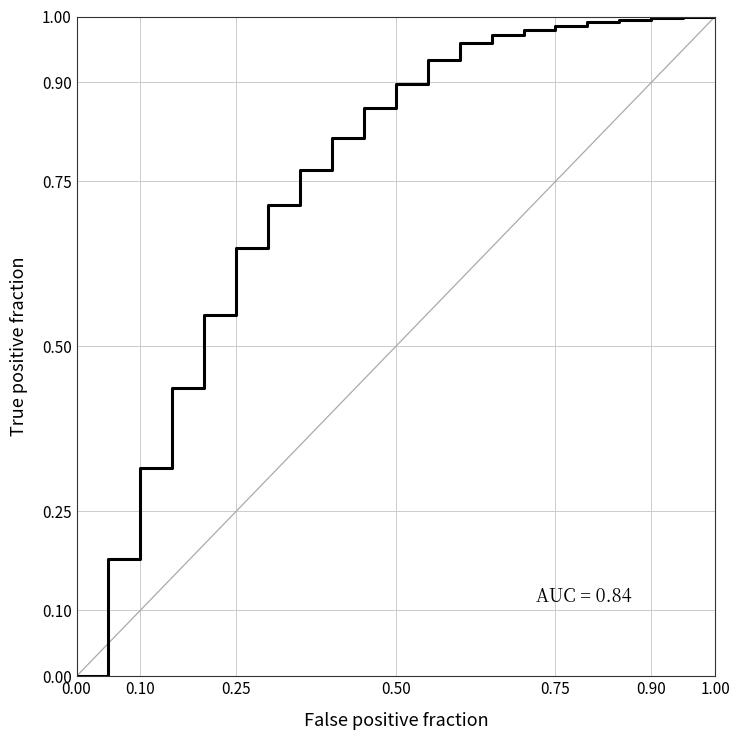

What is the value of the 6th point from the left?

0.5